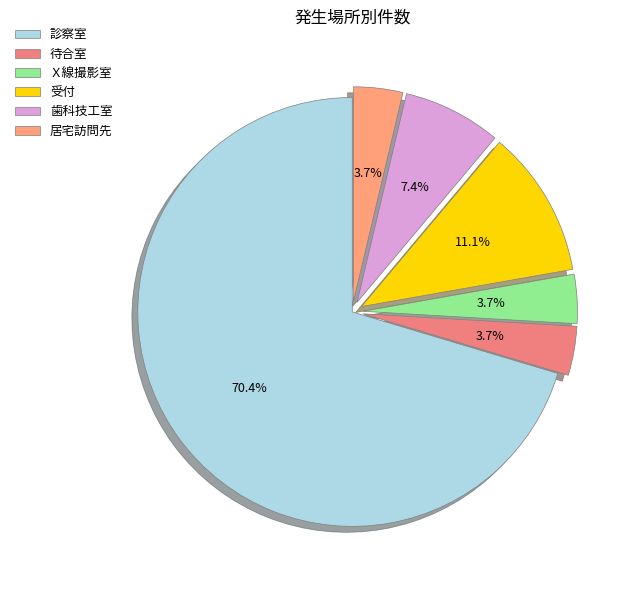

To the nearest percent, what is the difference between the 待合室 and 歯科技工室 slice percentages?

4%